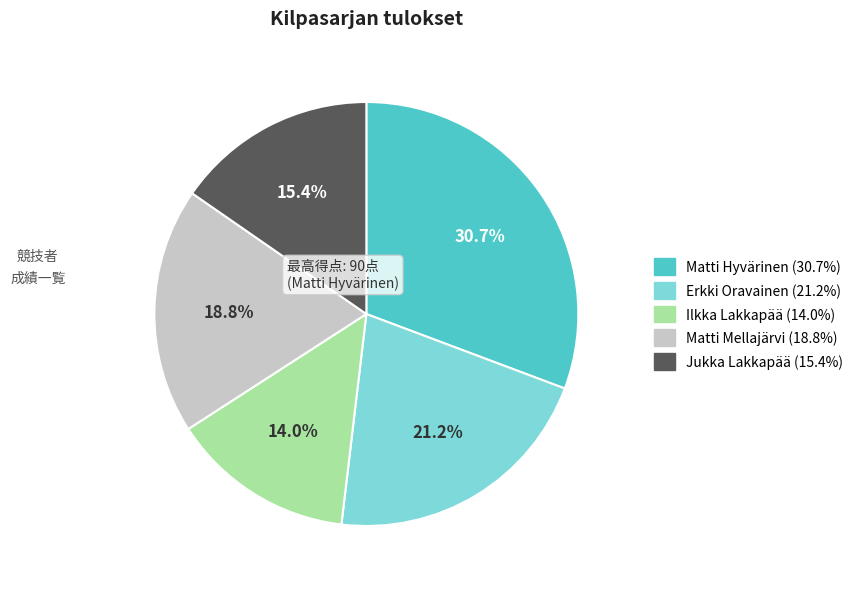

The Erkki Oravainen slice represents 30% of the pie. True or false?

False